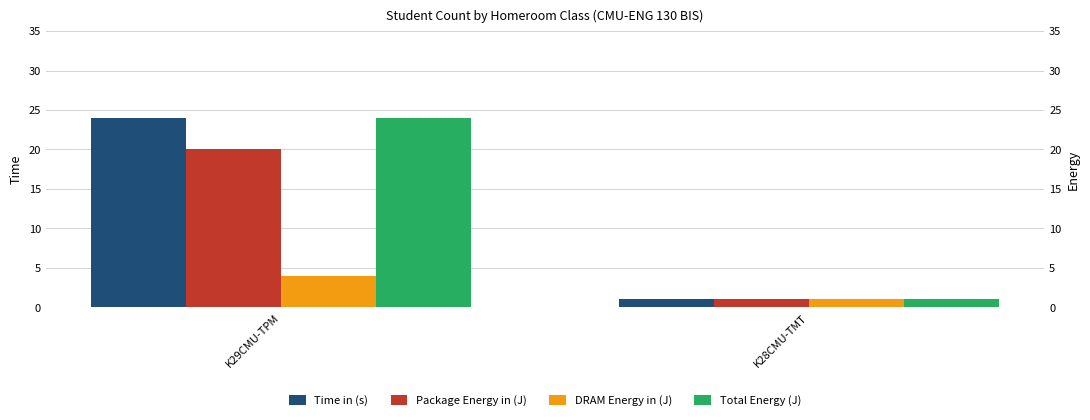

Reading right to left, transcribe all the data shown in this chart.

Time in (s): 1	24
Package Energy in (J): 1	20
DRAM Energy in (J): 1	4
Total Energy (J): 1	24